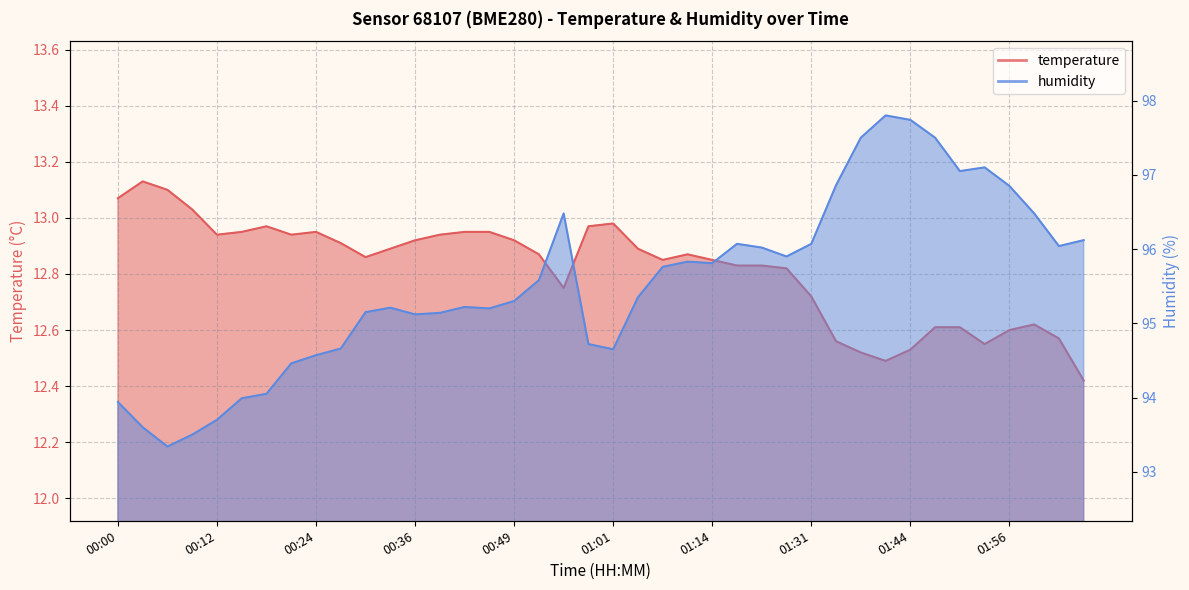

What is the difference between the second highest and second lowest values in the humidity series?

4.2